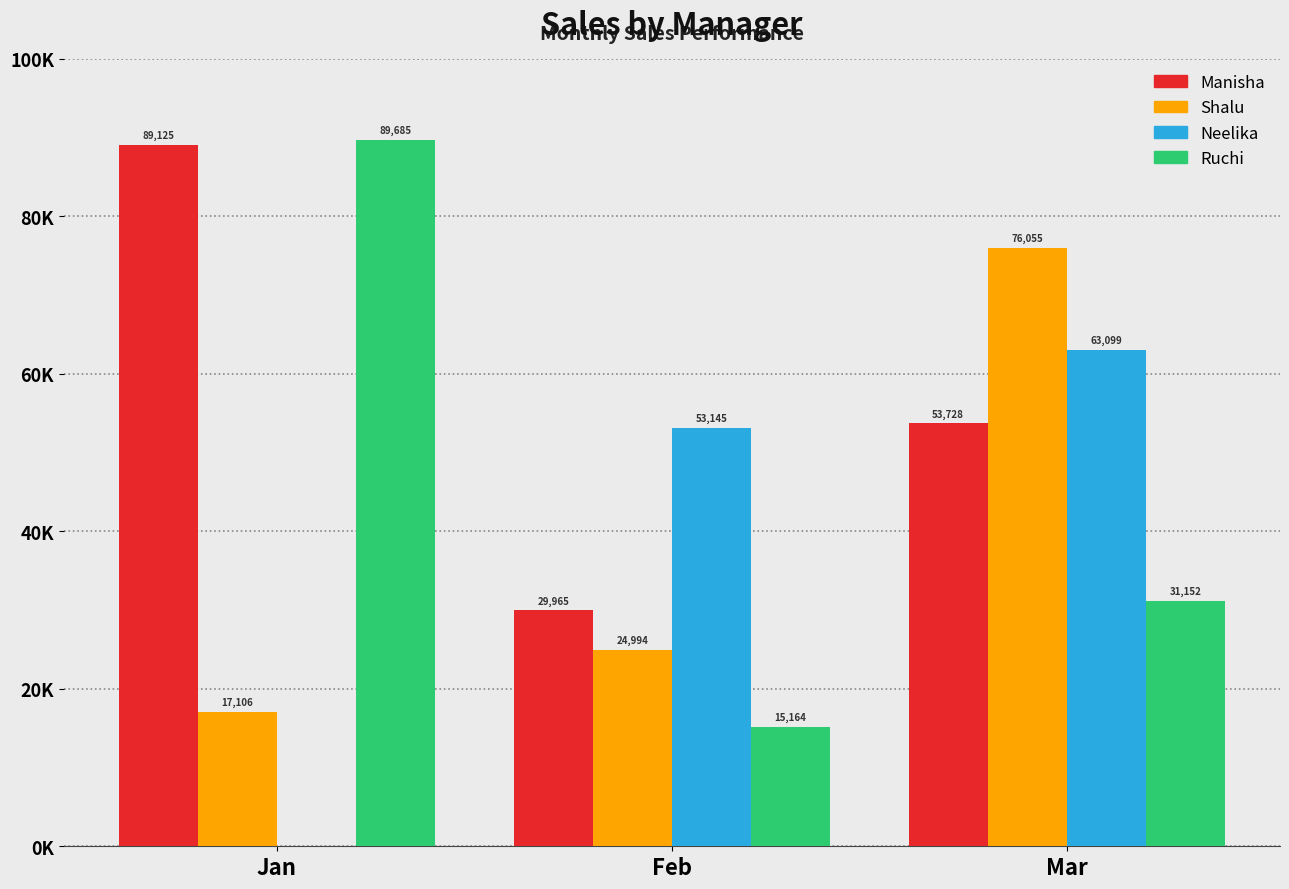

What is the maximum value for Shalu?

76055